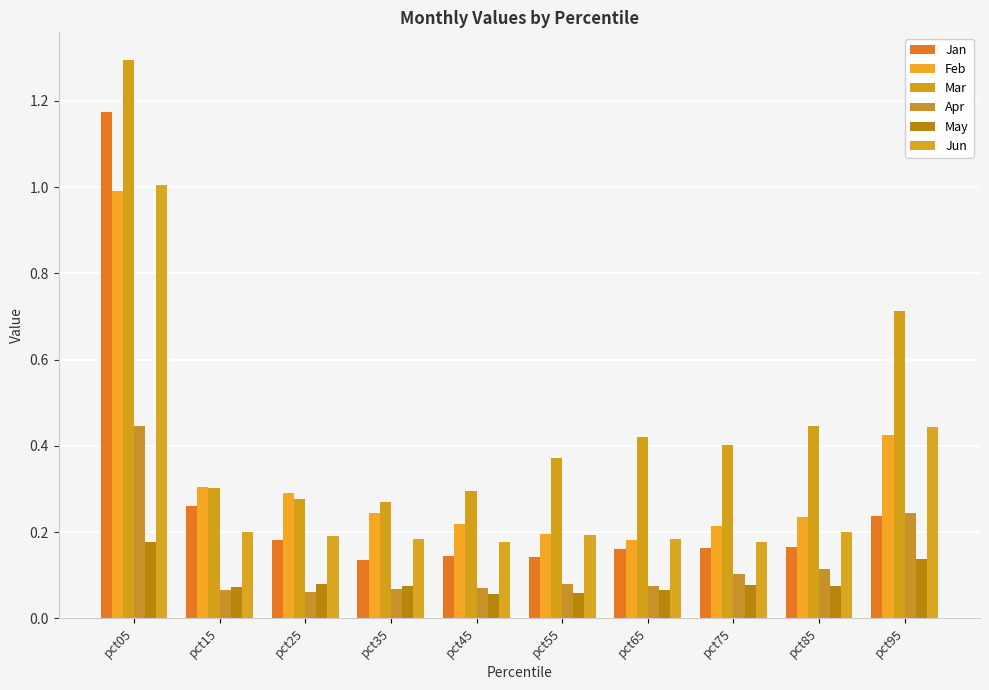

Reading left to right, transcribe all the data shown in this chart.

Jan: pct05=1.2	pct15=0.3	pct25=0.2	pct35=0.1	pct45=0.1	pct55=0.1	pct65=0.2	pct75=0.2	pct85=0.2	pct95=0.2
Feb: pct05=1.0	pct15=0.3	pct25=0.3	pct35=0.2	pct45=0.2	pct55=0.2	pct65=0.2	pct75=0.2	pct85=0.2	pct95=0.4
Mar: pct05=1.3	pct15=0.3	pct25=0.3	pct35=0.3	pct45=0.3	pct55=0.4	pct65=0.4	pct75=0.4	pct85=0.4	pct95=0.7
Apr: pct05=0.4	pct15=0.1	pct25=0.1	pct35=0.1	pct45=0.1	pct55=0.1	pct65=0.1	pct75=0.1	pct85=0.1	pct95=0.2
May: pct05=0.2	pct15=0.1	pct25=0.1	pct35=0.1	pct45=0.1	pct55=0.1	pct65=0.1	pct75=0.1	pct85=0.1	pct95=0.1
Jun: pct05=1.0	pct15=0.2	pct25=0.2	pct35=0.2	pct45=0.2	pct55=0.2	pct65=0.2	pct75=0.2	pct85=0.2	pct95=0.4